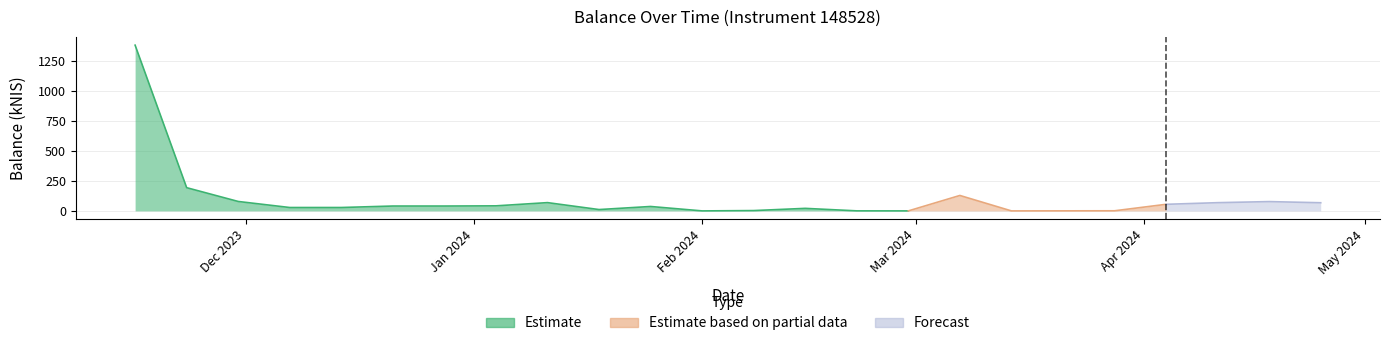

Reading left to right, transcribe all the data shown in this chart.

1379.9	193.3	78.5	28.2	28.3	40.6	40.5	42.1	68.9	11.2	36.8	0.0	2.7	21.1	0.3	0.0	128.5	0.0	0.9	54.8	68.5	77.5	67.9